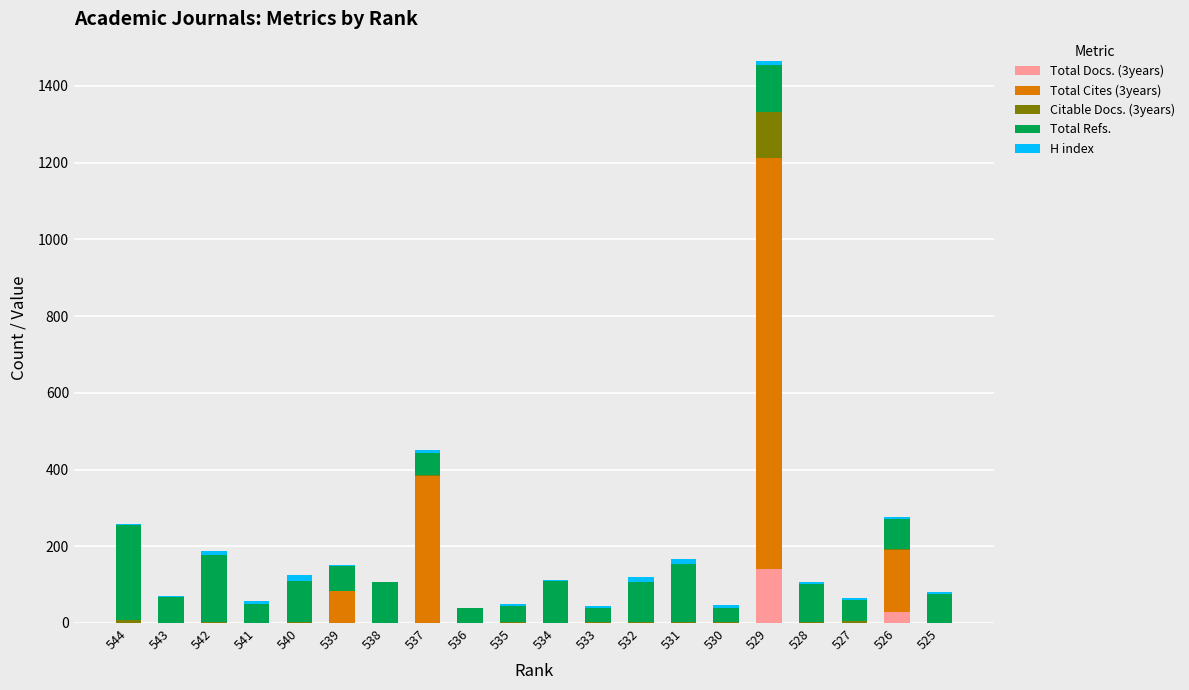

What is the sum of all Total Docs. (3years) values?

170